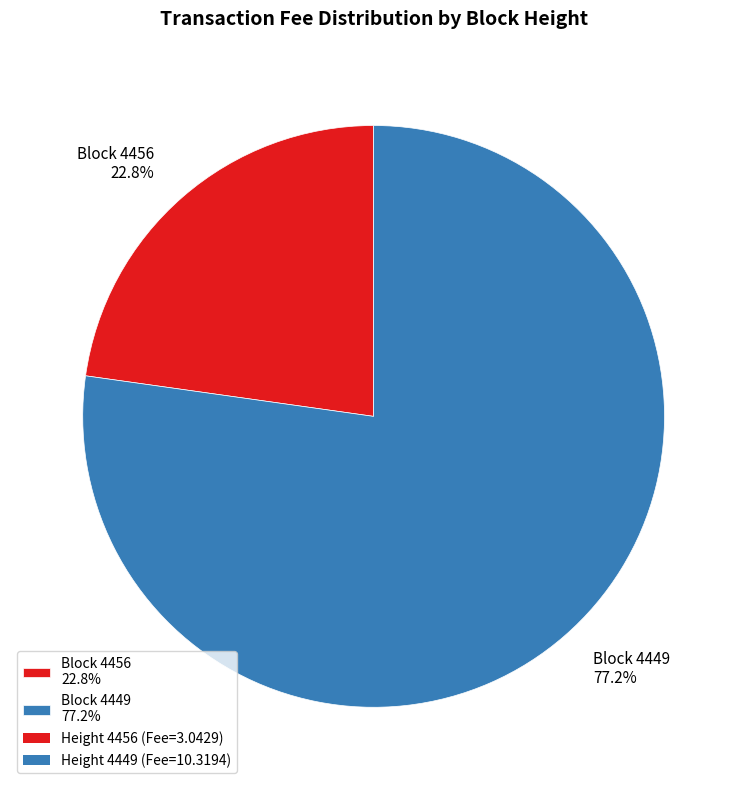

How much of the chart is everything except Block 4456 22.8%?

77.2%